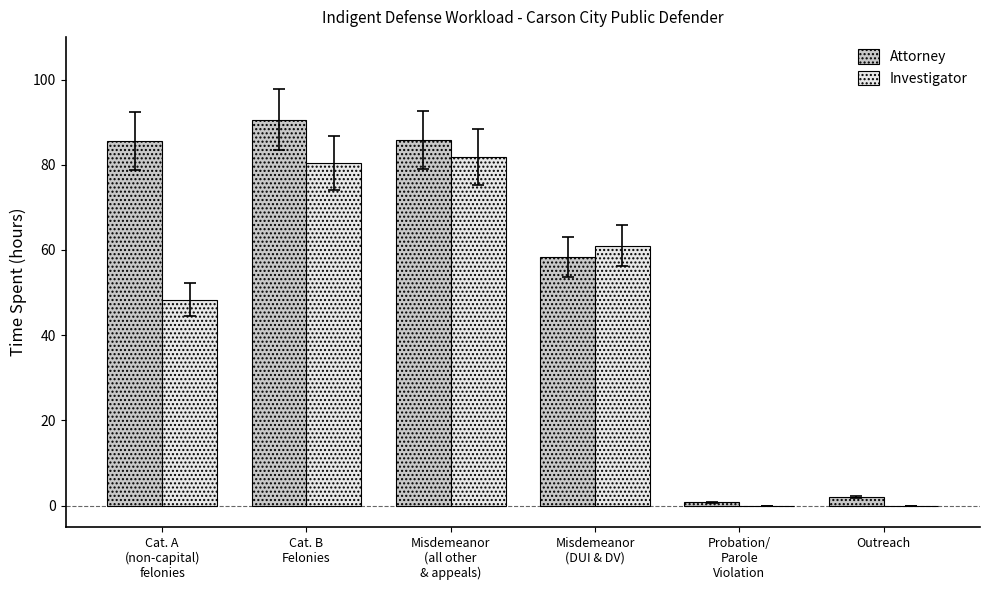

What is the maximum value shown in the chart?

90.6